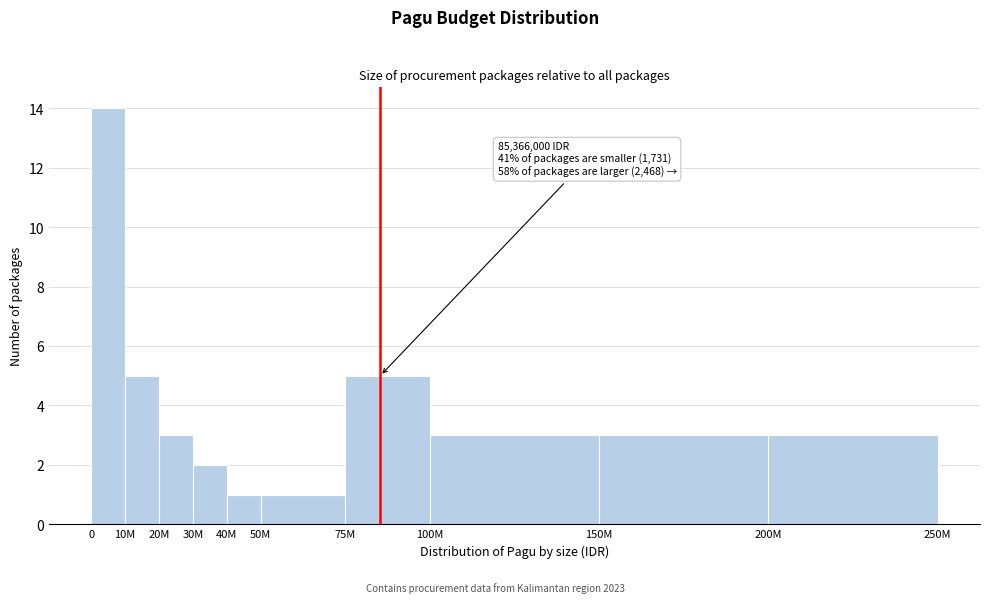

Reading left to right, extract all data points from this chart.

14	5	3	2	1	1	5	3	3	3